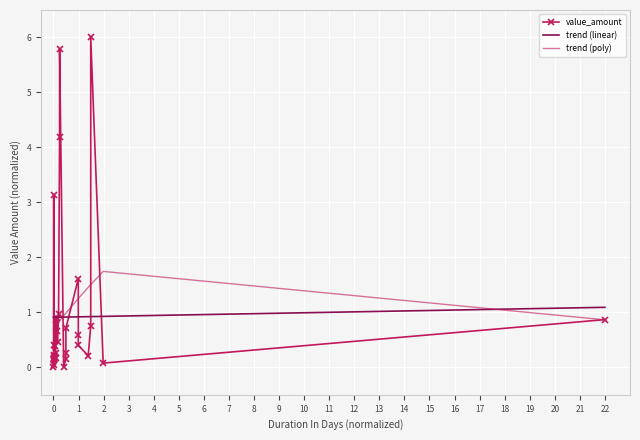

Between 15 and 4, which is larger?

4